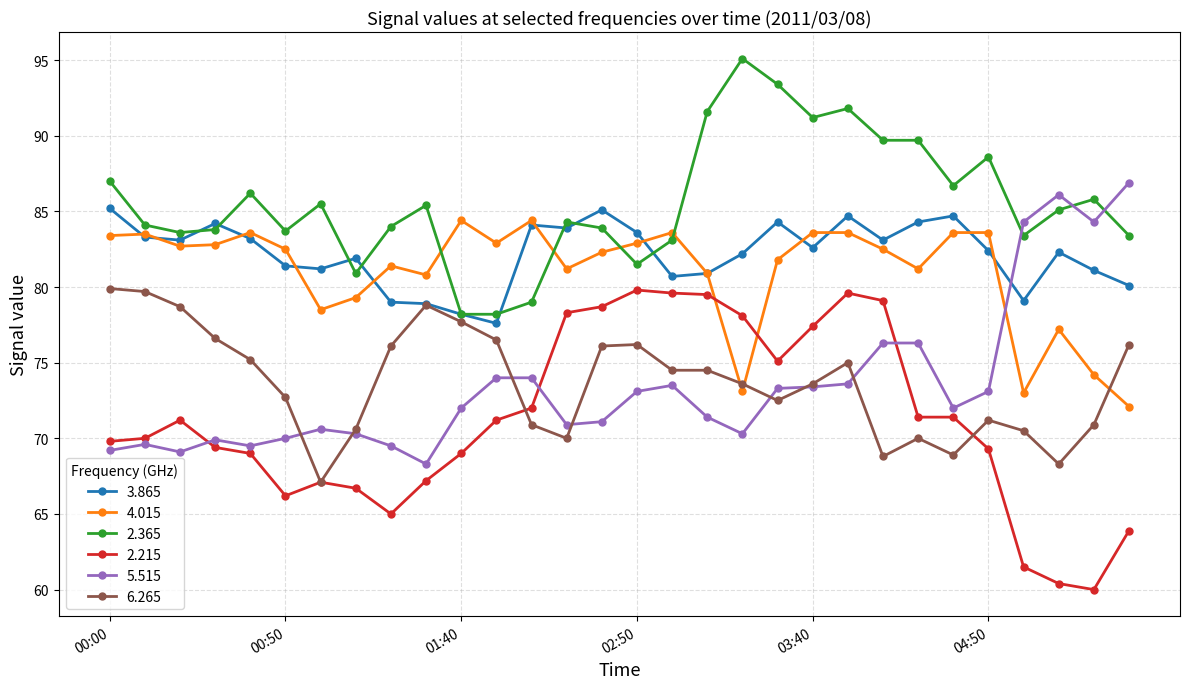

True or false: 4.015 has more than 0 interior local peaks.

True